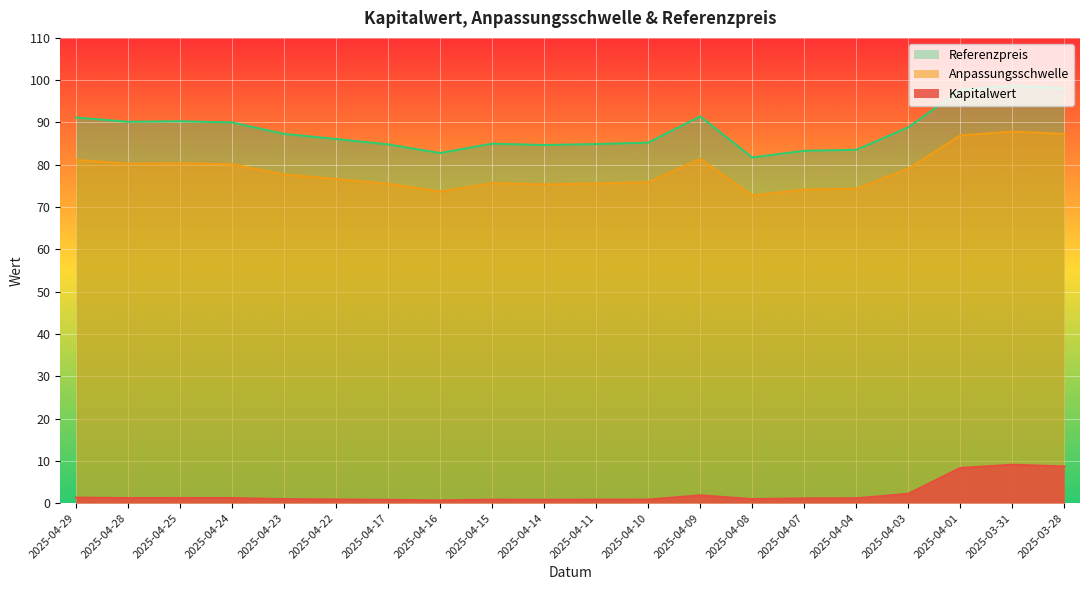

Does the chart display data point markers on the line(s)?

No